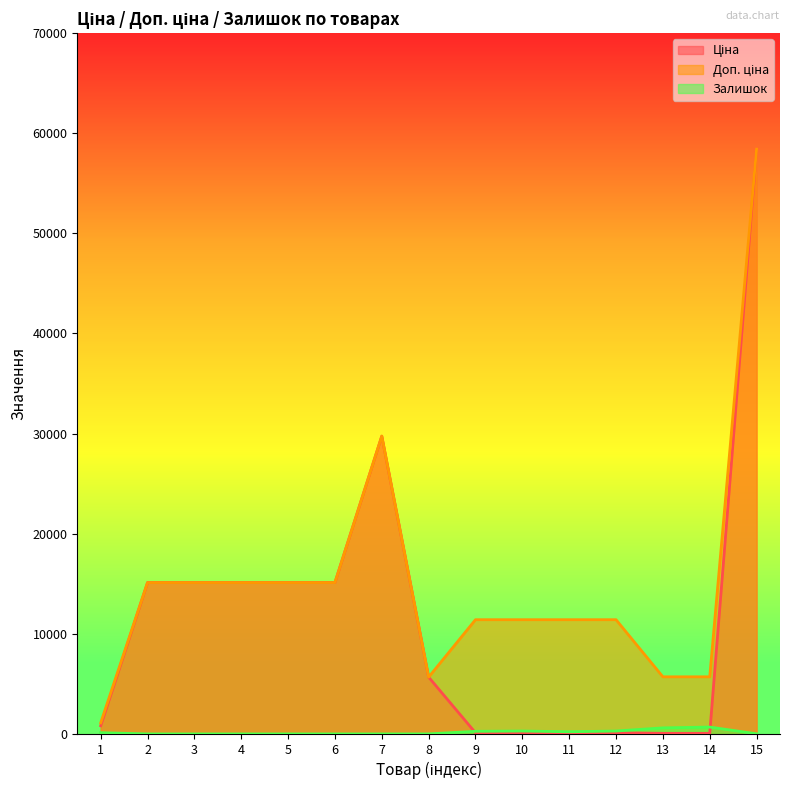

At which label does Залишок reach its peak?

14